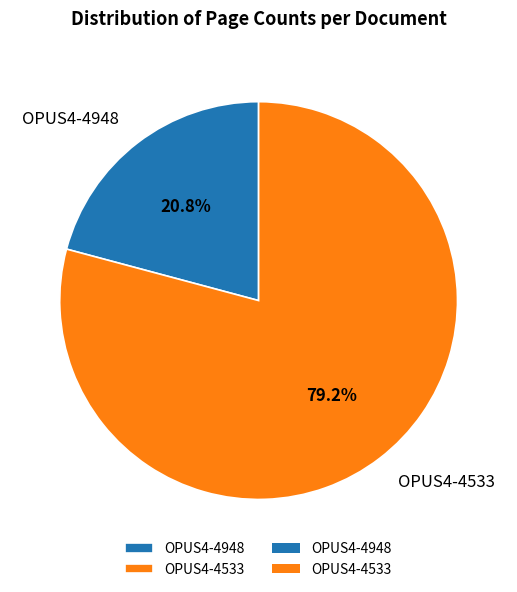

What is the total percentage of OPUS4-4948 and OPUS4-4533?

100.0%